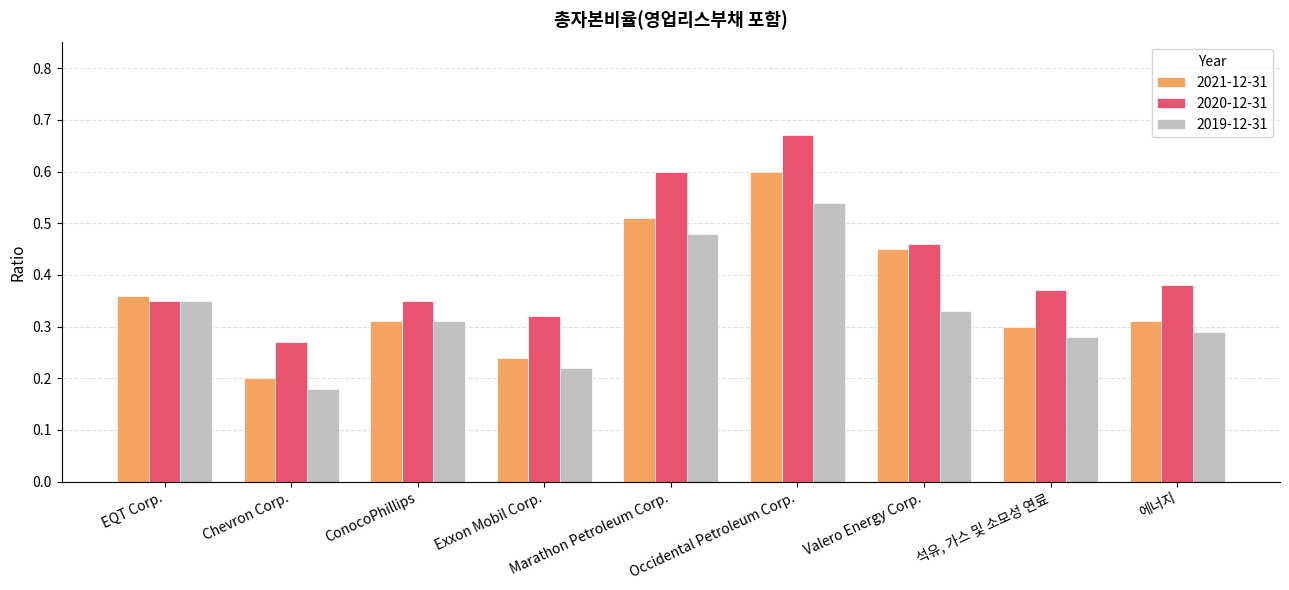

Which label corresponds to the smallest value in the chart?

Chevron Corp.